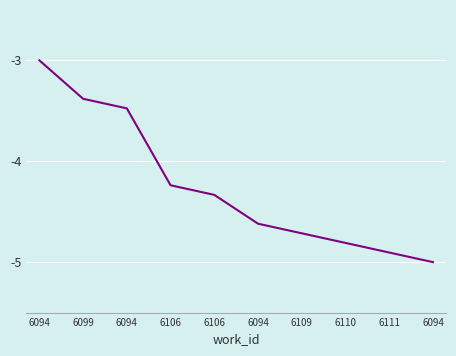

What is the greatest value displayed?

-3.0